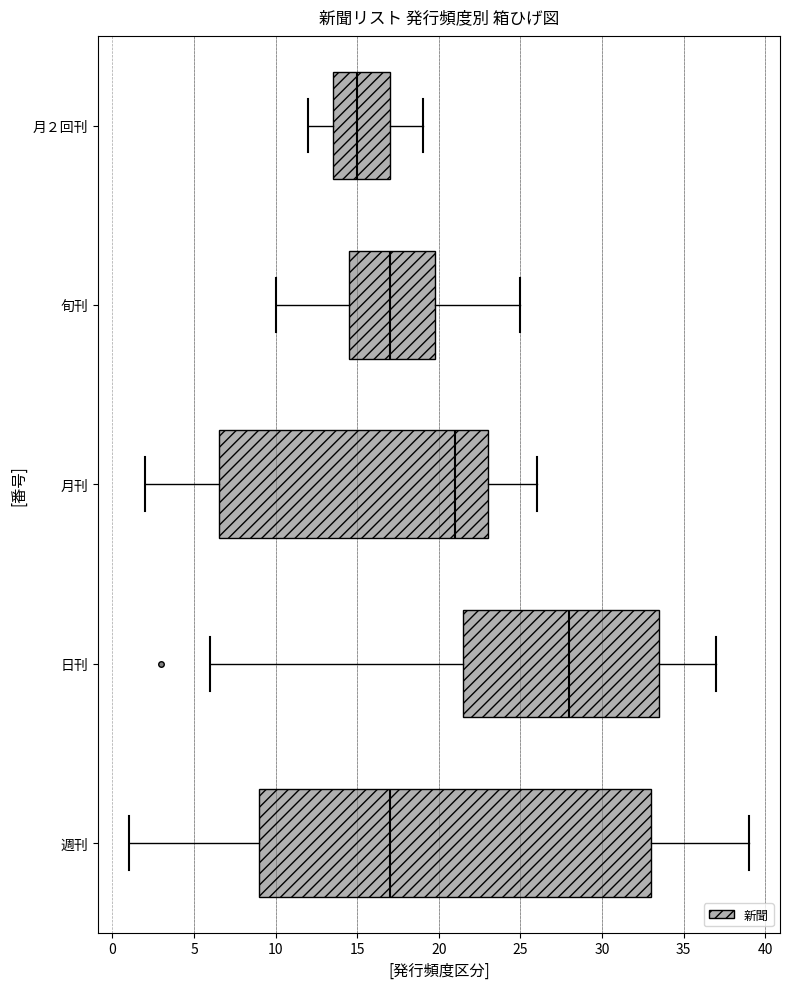

Comparing the boxes themselves (not the whiskers), which one is the widest?

週刊